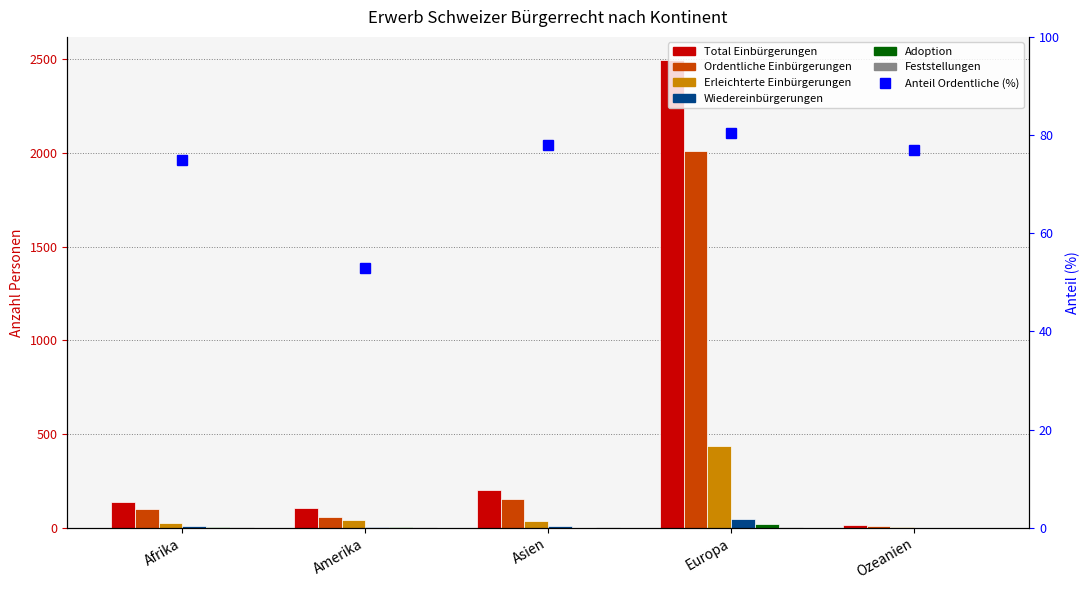

At how many categories does at least one series exceed 1959?

1